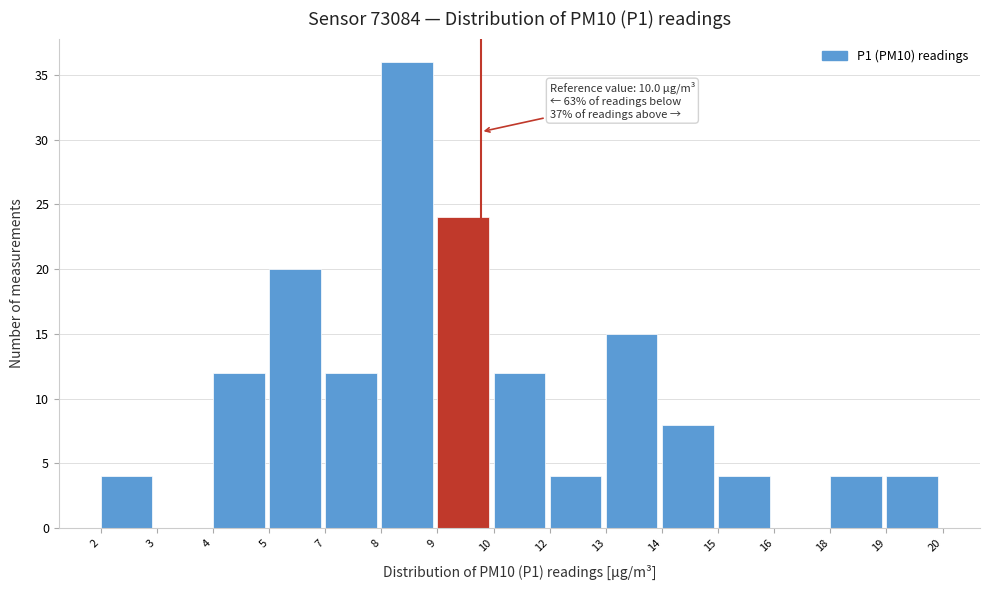

Reading right to left, extract all data points from this chart.

19=4	18=4	16=0	15=4	14=8	13=15	12=4	10=12	9=24	8=36	7=12	5=20	4=12	3=0	2=4